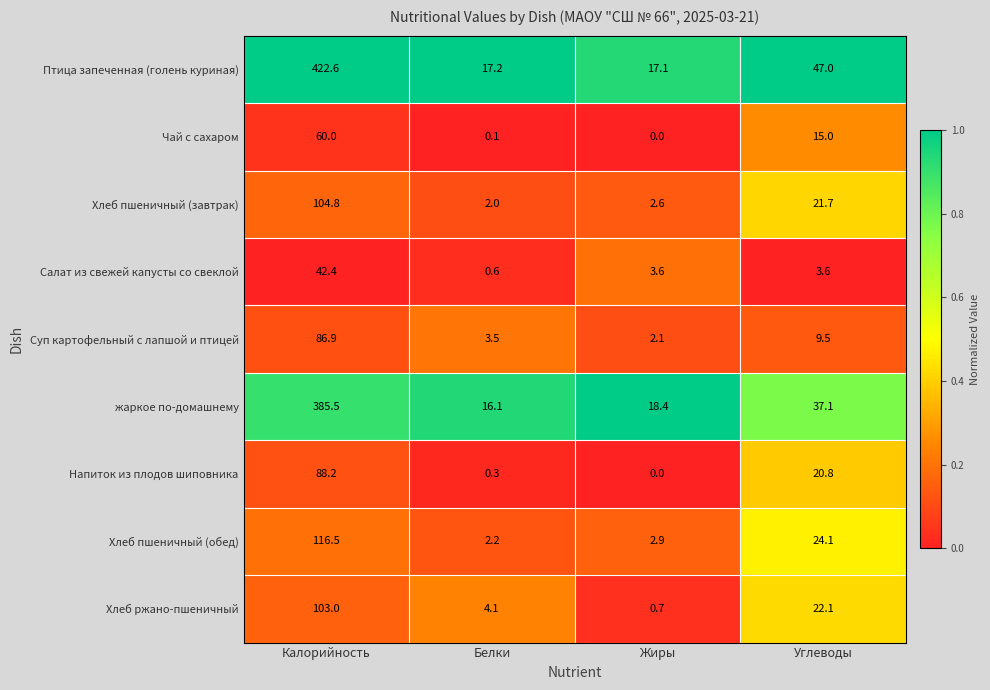

What is the difference between the maximum and minimum values in the жаркое по-домашнему series?

369.4